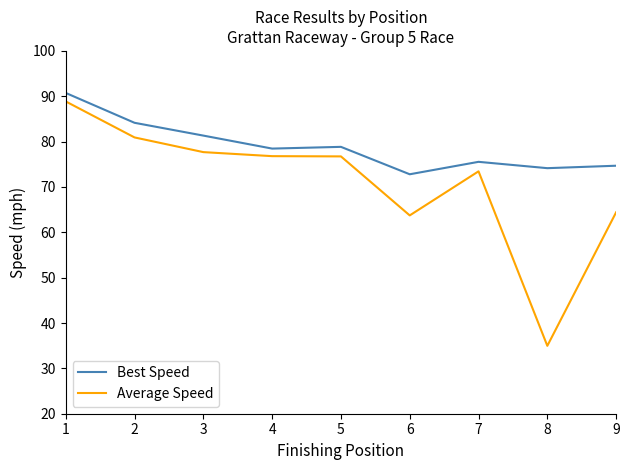

What is the highest value of the Best Speed series?

90.7